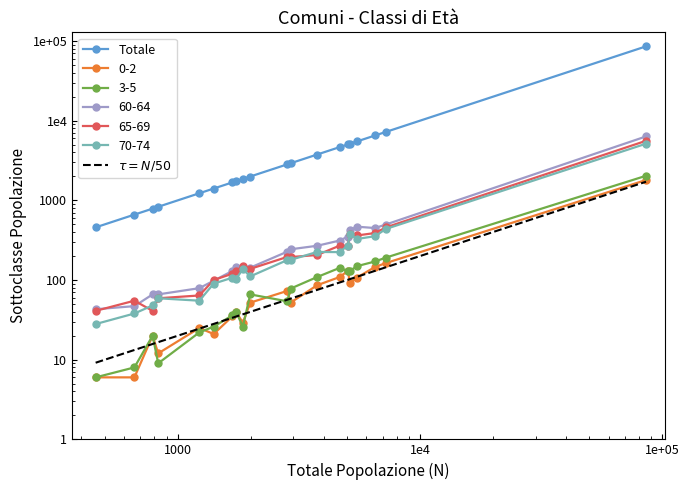

At how many categories does at least one series exceed 11629?

1